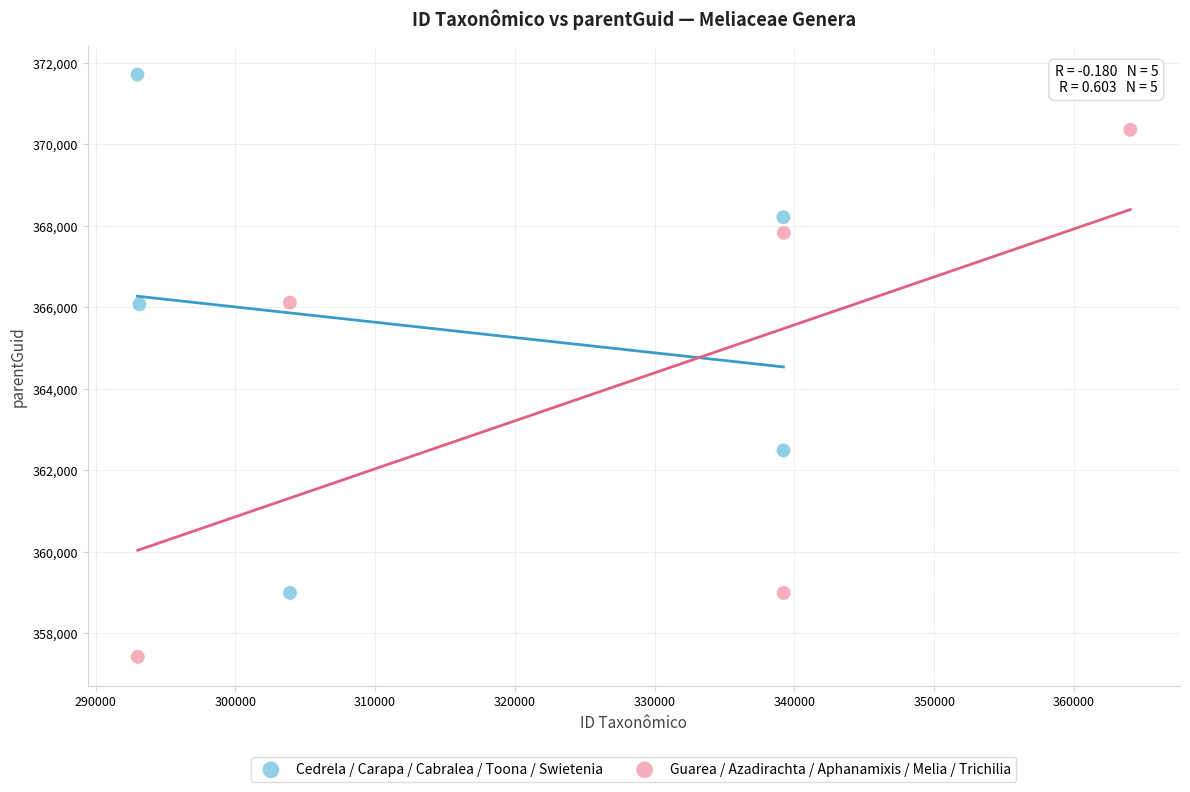

What are all the series names shown in the legend?

Cedrela / Carapa / Cabralea / Toona / Swietenia, Guarea / Azadirachta / Aphanamixis / Melia / Trichilia